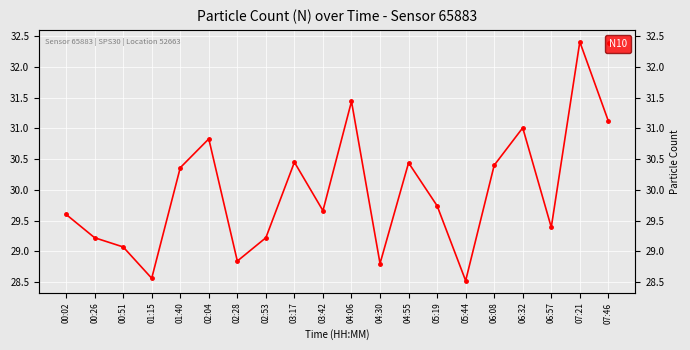

Reading left to right, extract all data points from this chart.

29.6	29.2	29.1	28.6	30.4	30.8	28.8	29.2	30.4	29.7	31.4	28.8	30.4	29.7	28.5	30.4	31.0	29.4	32.4	31.1